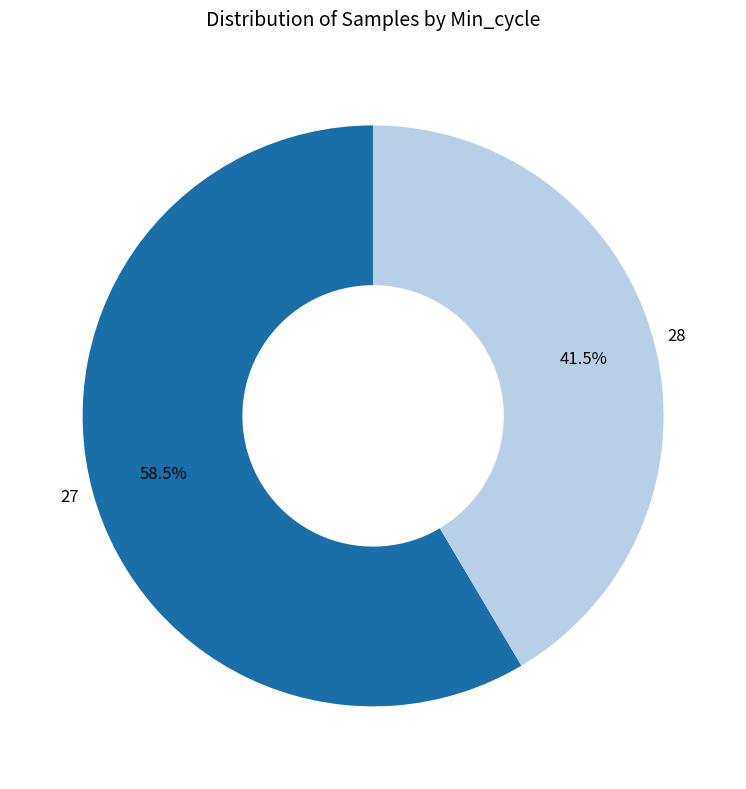

Does any single category account for the majority?

Yes